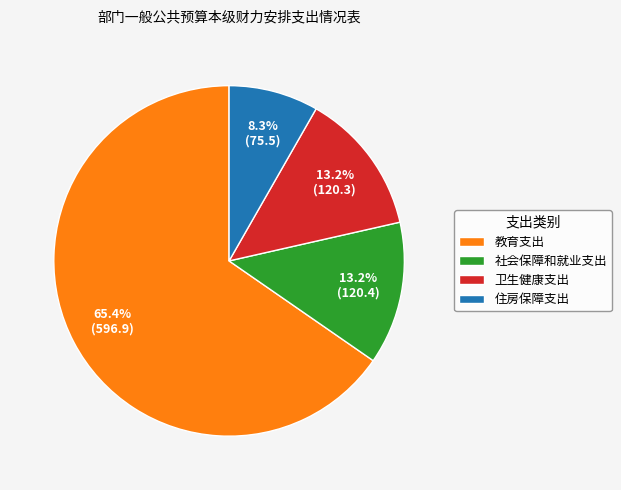

Which slice is the largest?

教育支出